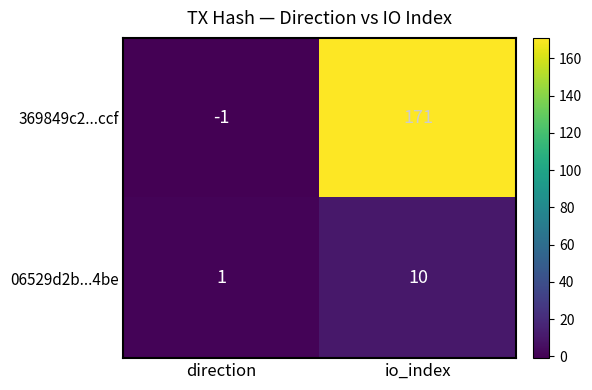

Which label corresponds to the largest value in the chart?

io_index